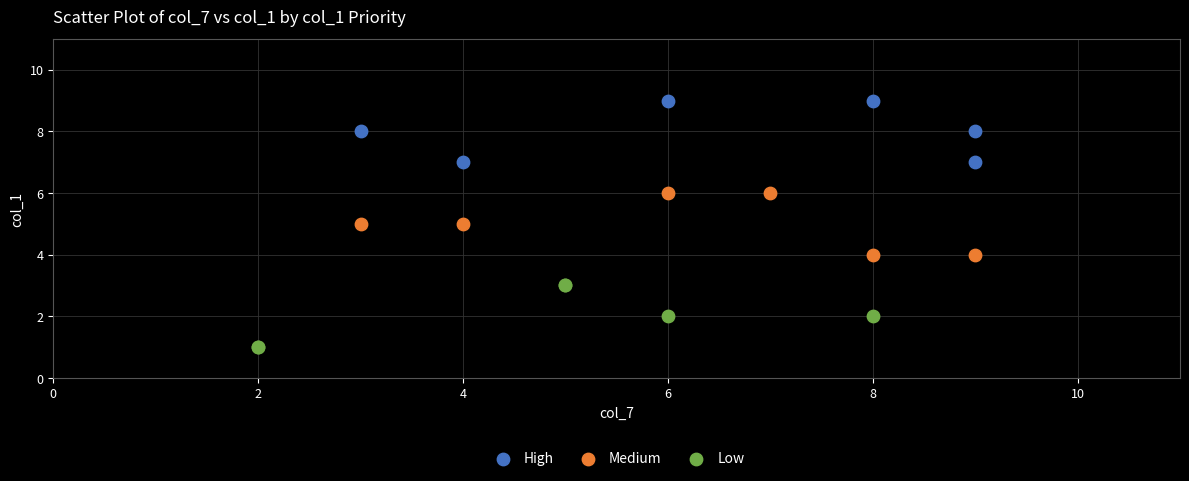

Which series contains the highest Y value?

High